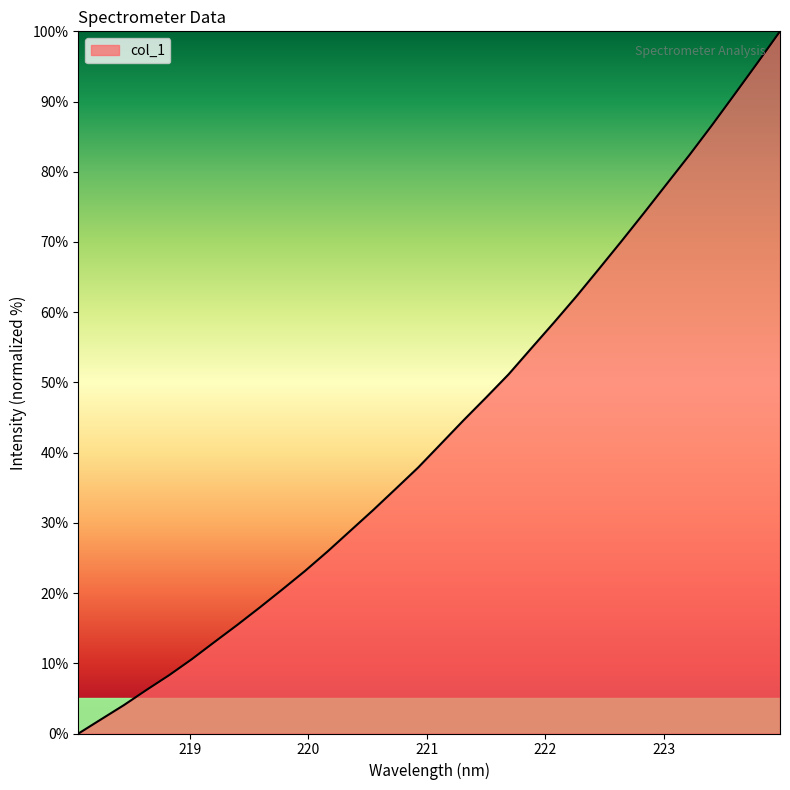

What is the maximum value shown in the chart?

100.0